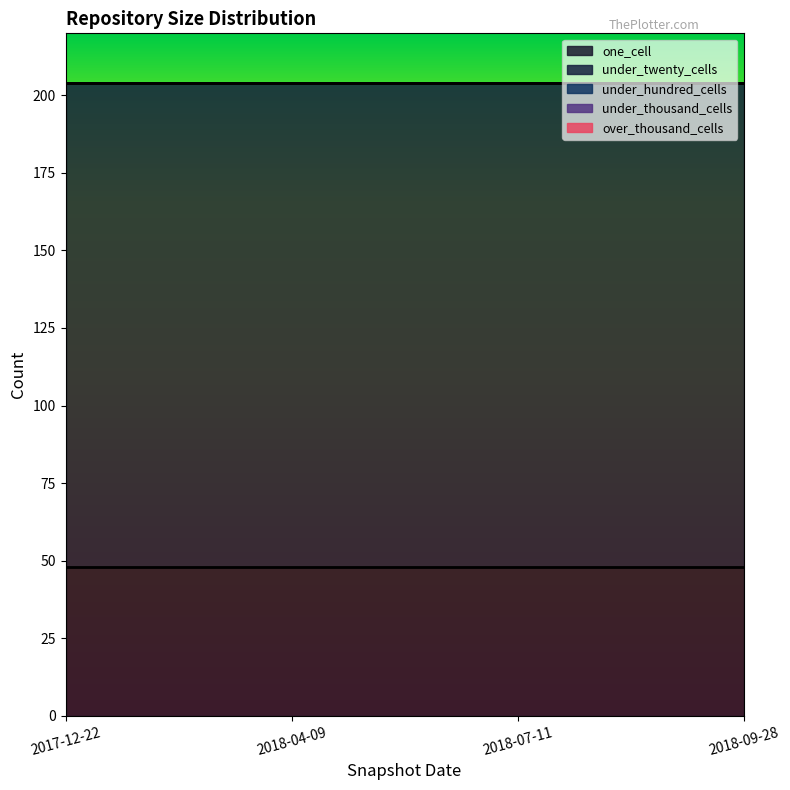

Rank the categories by one_cell value from lowest to highest.

2017-12-22, 2018-04-09, 2018-07-11, 2018-09-28